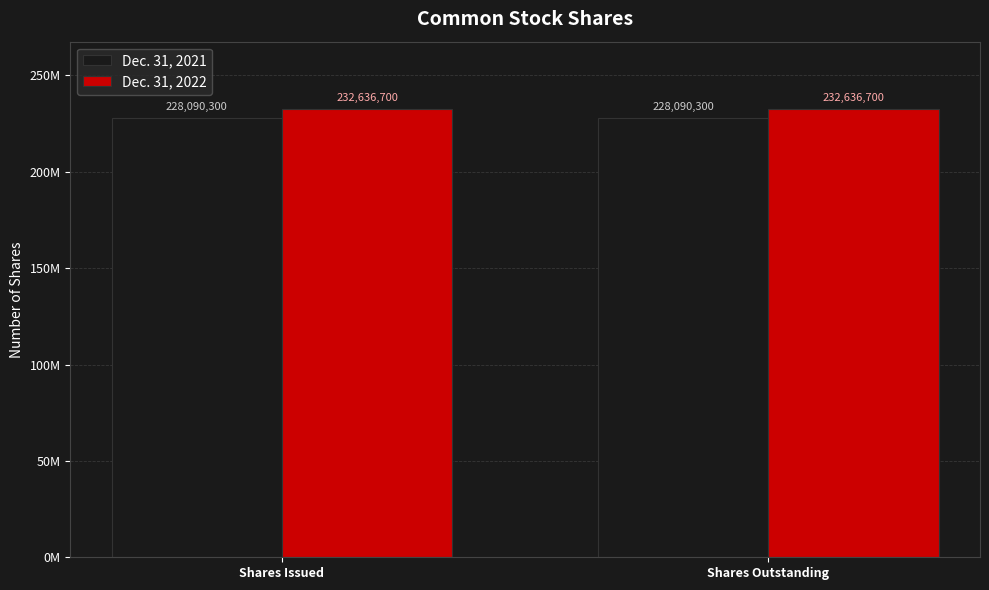

What is the total value across all series at Shares Outstanding?

460727000